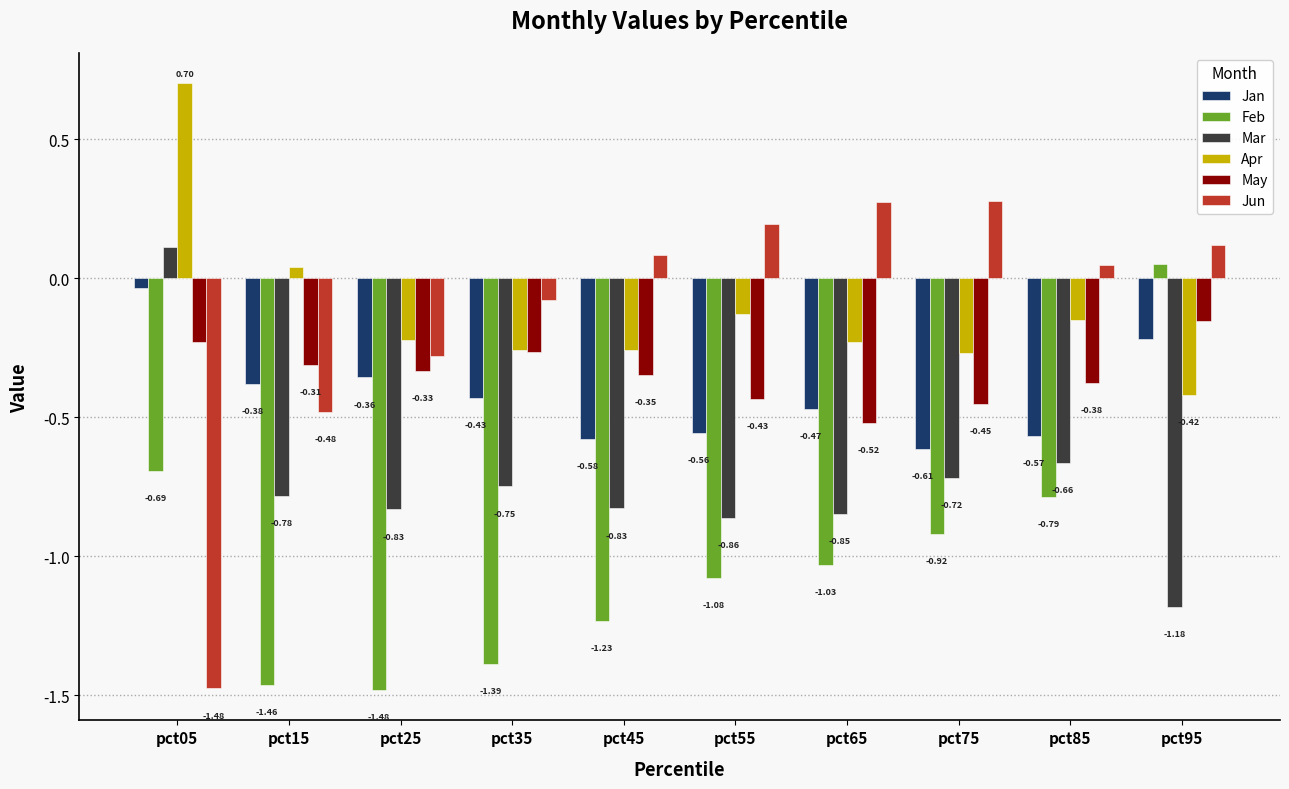

How many bars are there in total?

60